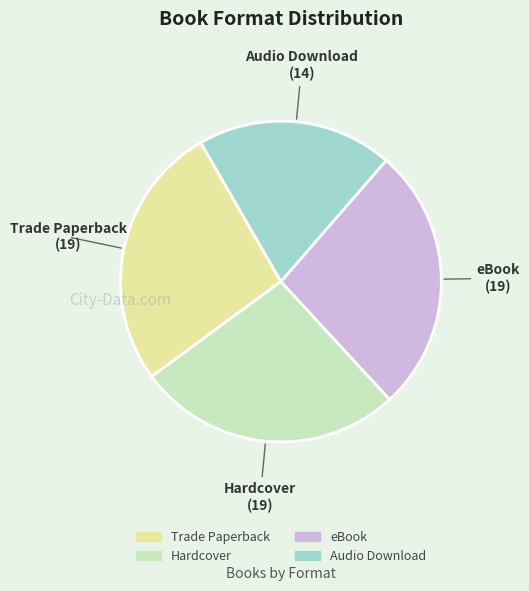

Is eBook the majority of the pie?

No